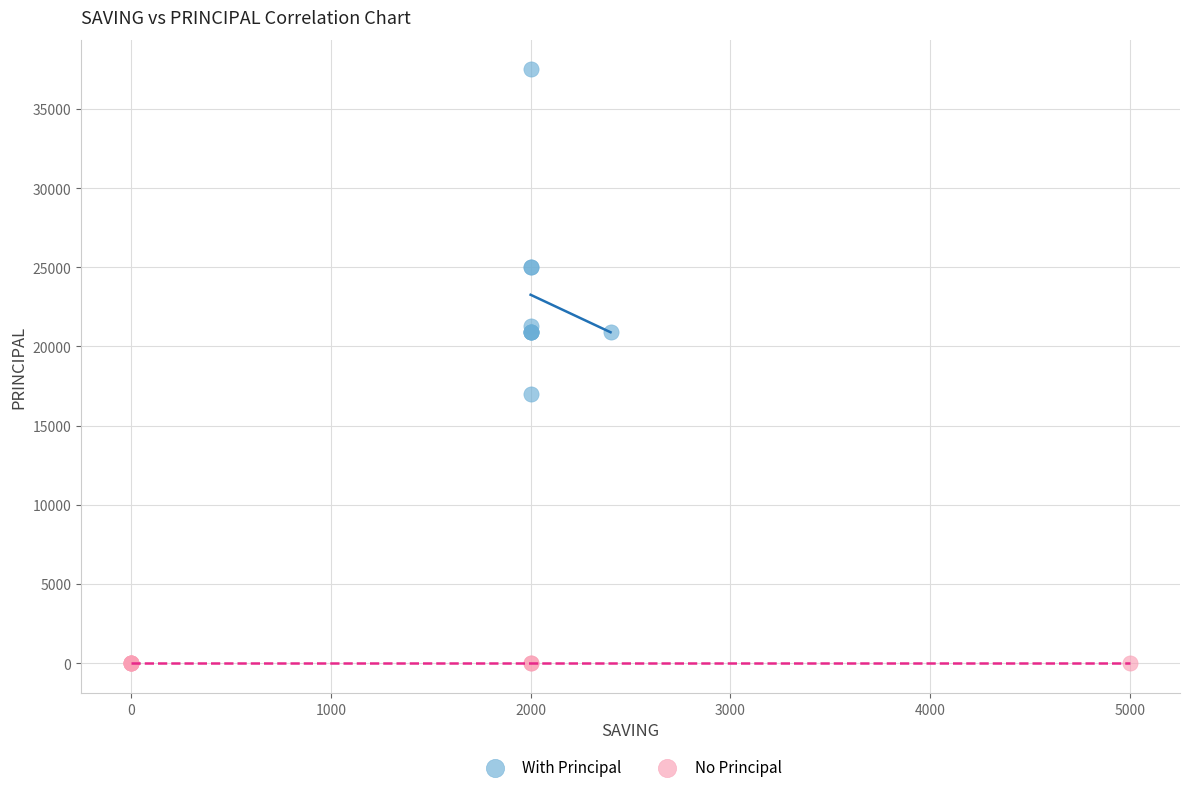

Which series reaches the minimum Y coordinate?

No Principal